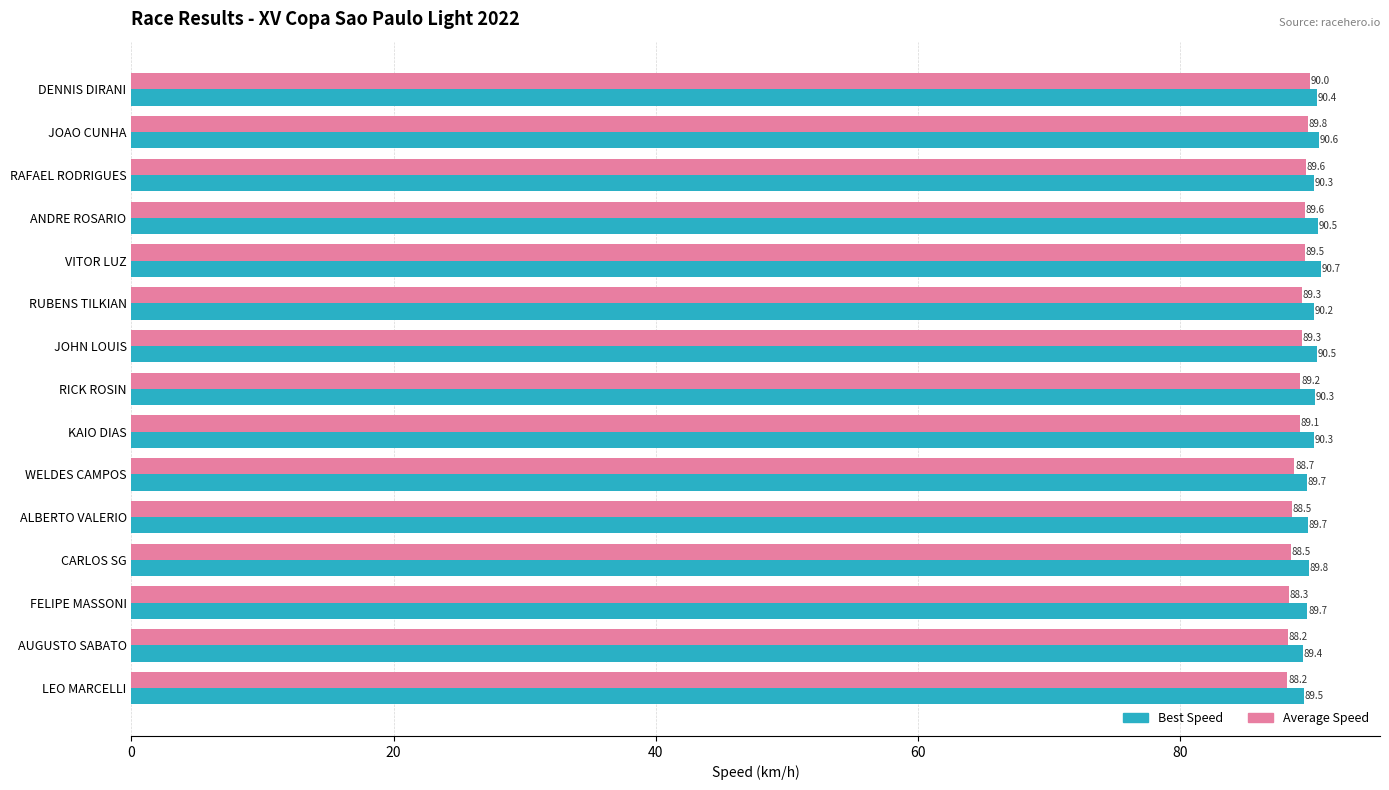

What is the difference between the second highest and second lowest values in the Best Speed series?

1.1